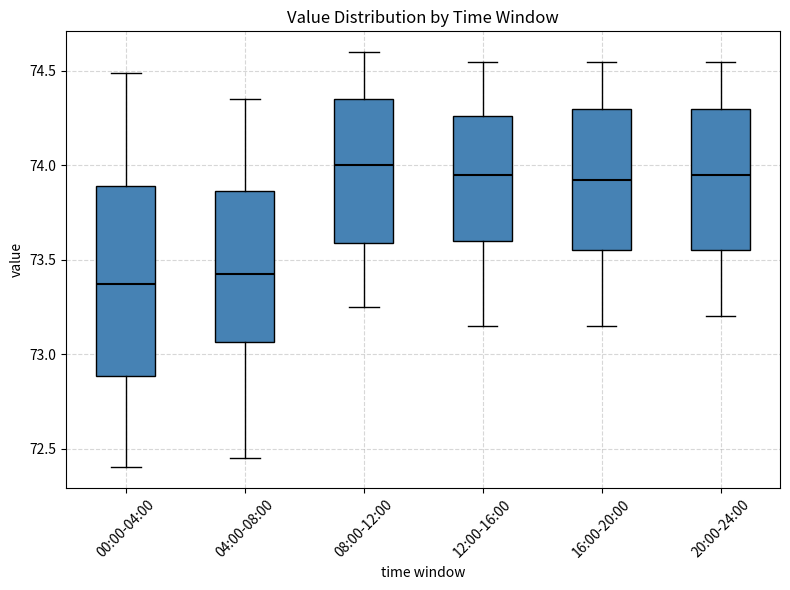

Reading left to right, read every box against the y-axis: the position of its median line, the range the box covers, and the ends of its whiskers. The values are not printed on the chart, so give them approximately, as read against the axis.

00:00-04:00: median 73.35, box 72.90 to 73.90, whiskers 72.40 to 74.50
04:00-08:00: median 73.45, box 73.05 to 73.85, whiskers 72.45 to 74.35
08:00-12:00: median 74.00, box 73.60 to 74.35, whiskers 73.25 to 74.60
12:00-16:00: median 73.95, box 73.60 to 74.25, whiskers 73.15 to 74.55
16:00-20:00: median 73.95, box 73.55 to 74.30, whiskers 73.15 to 74.55
20:00-24:00: median 73.95, box 73.55 to 74.30, whiskers 73.20 to 74.55